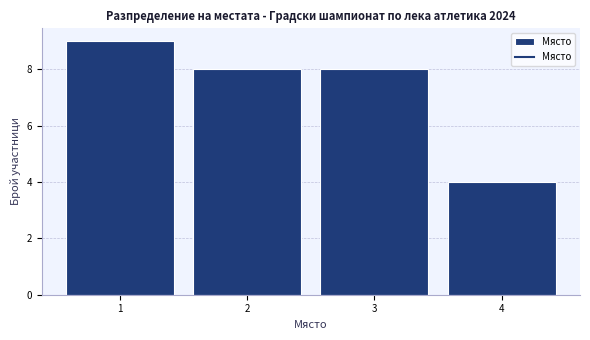

Reading left to right, transcribe this chart: for each bar, give the range it covers on the x-axis and its height. The values are not printed on the chart, so give them approximately, as read against the axis.

0.5 to 1.5: 9
1.5 to 2.5: 8
2.5 to 3.5: 8
3.5 to 4.5: 4